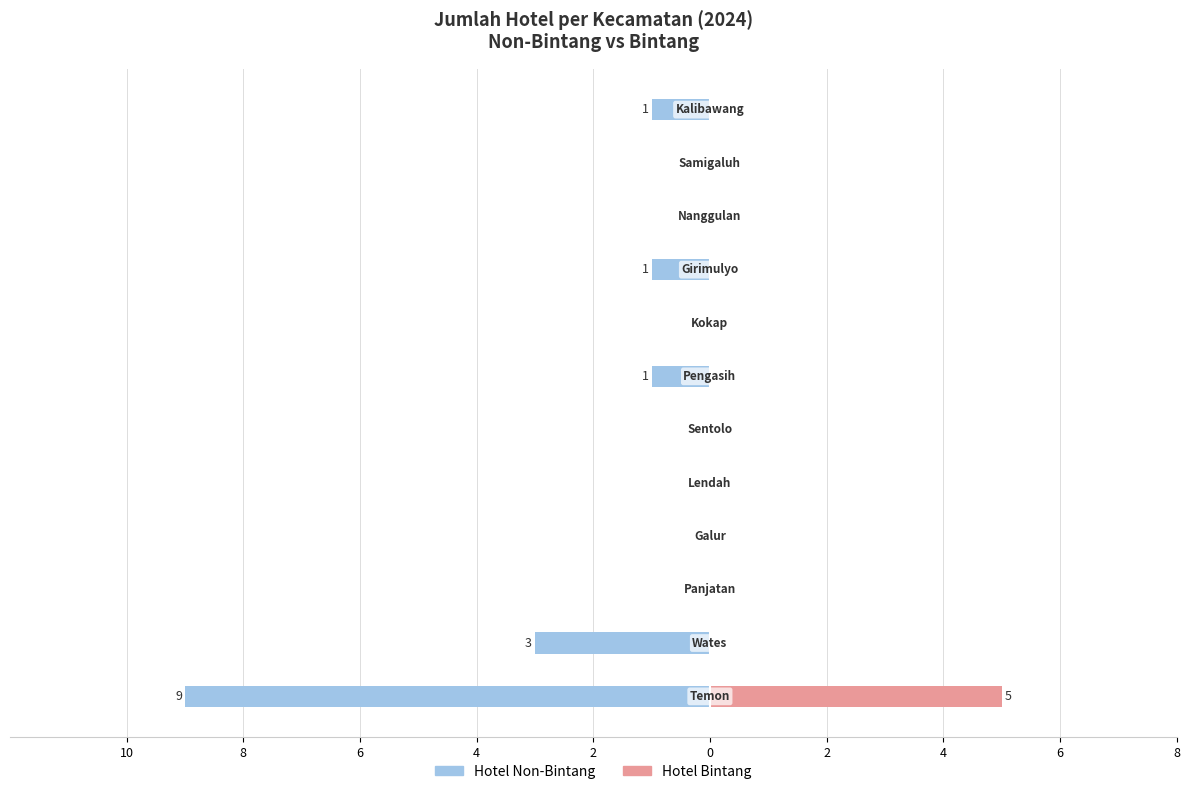

What are all the series names shown in the legend?

Hotel Non-Bintang, Hotel Bintang